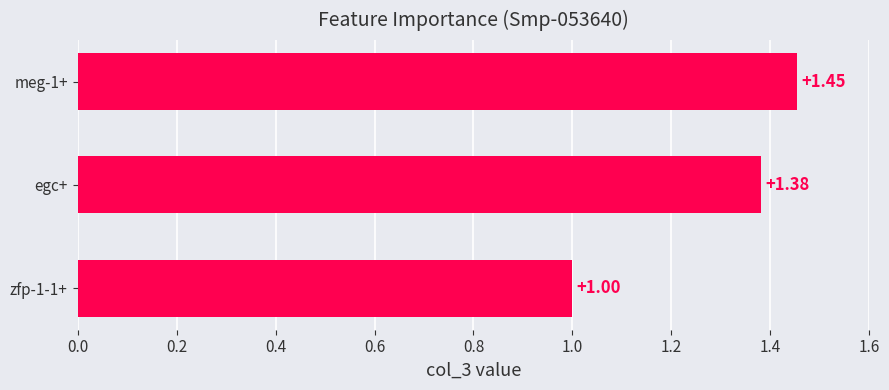

Which has a higher value, meg-1+ or zfp-1-1+?

meg-1+